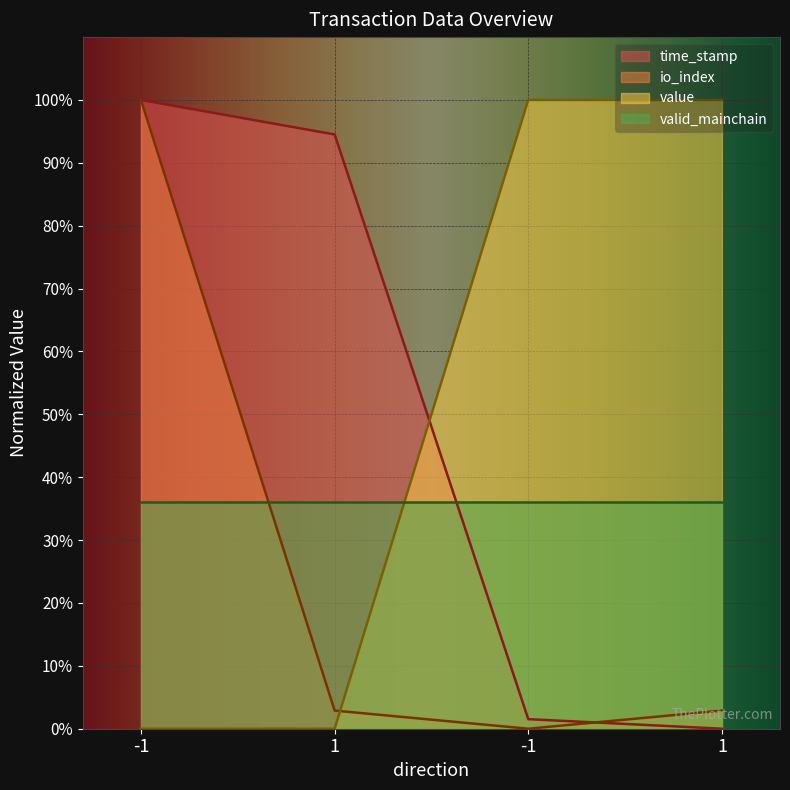

How many distinct data groups are displayed?

4